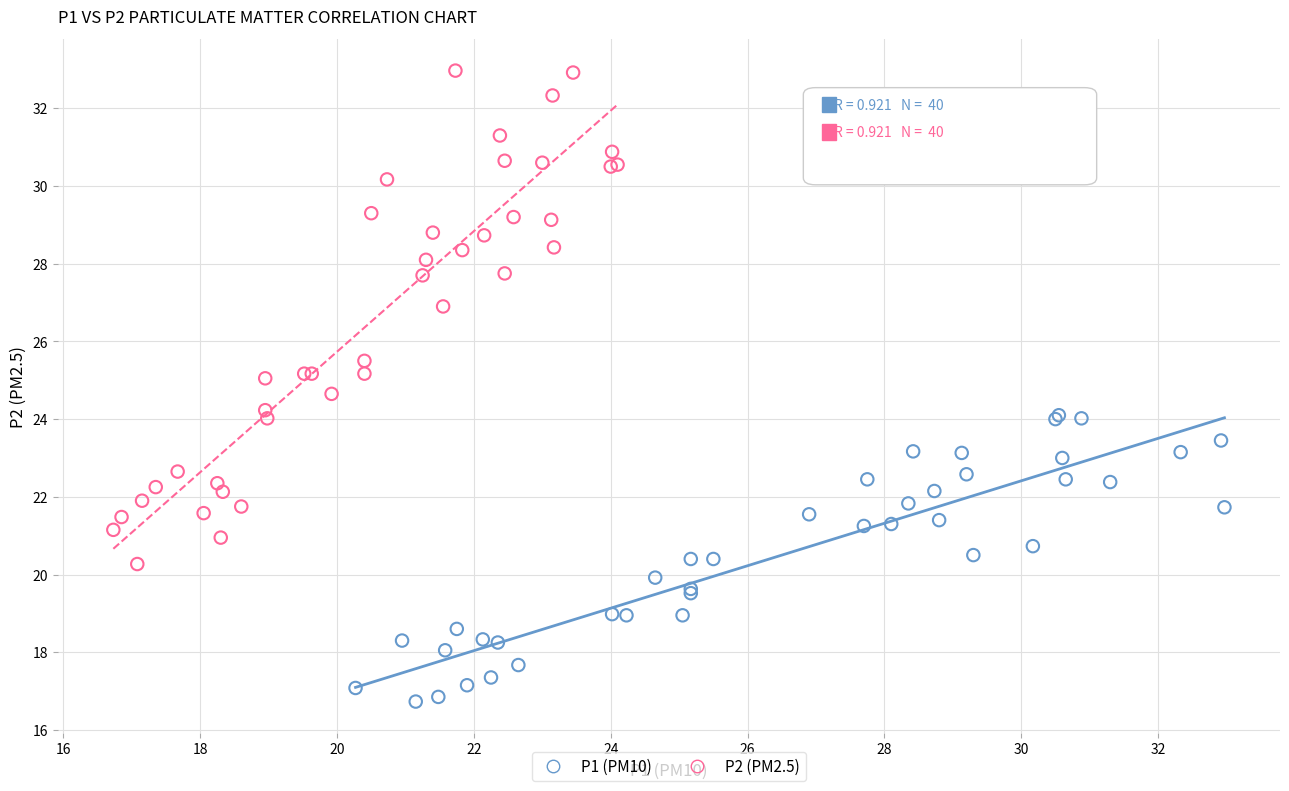

Which series contains the highest Y value?

P2 (PM2.5)